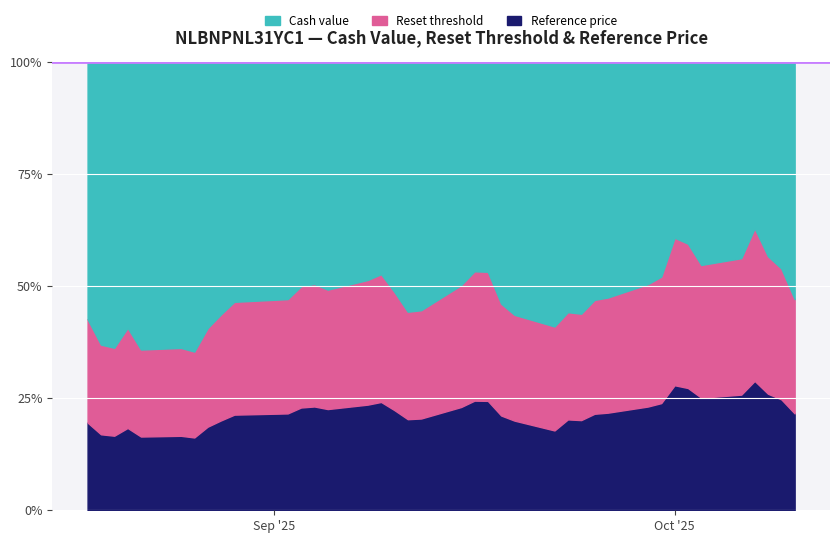

True or false: Reference price and Cash value cross at least once.

False